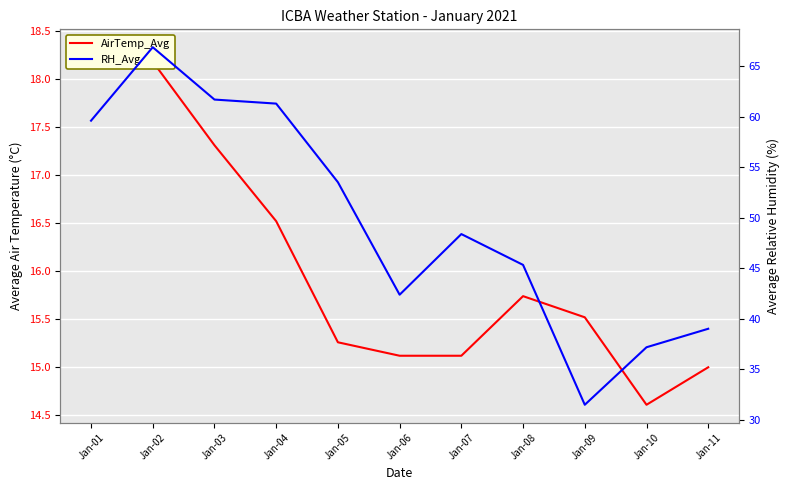

Which has a higher value, Jan-09 or Jan-03?

Jan-03